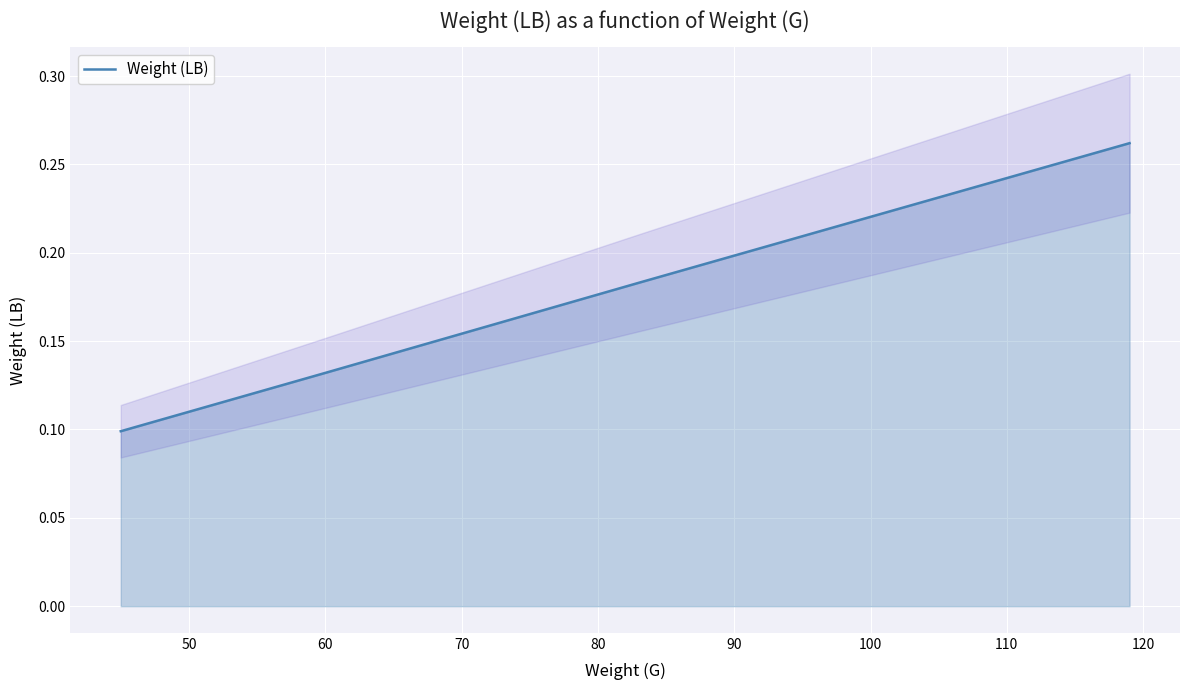

True or false: Weight (LB) has more than 0 points higher than both neighbors.

False